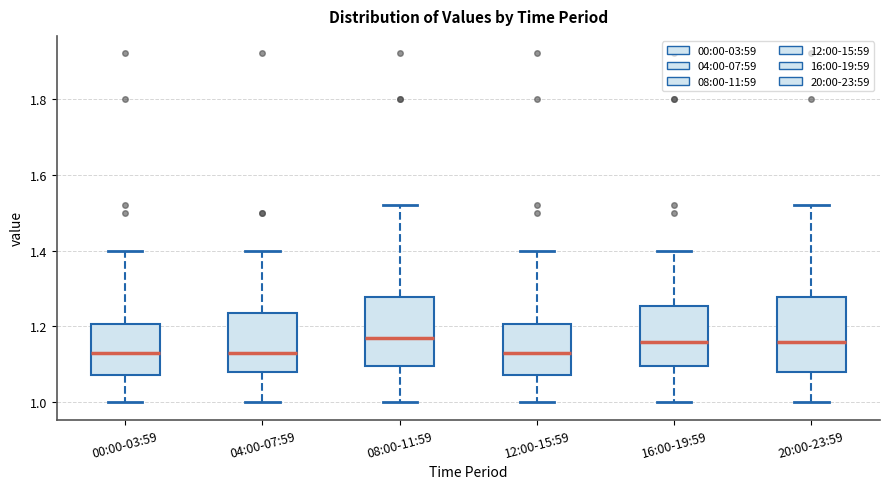

Where does the median line of the box for 16:00-19:59 sit on the y-axis? The values are not printed on the chart, so give them approximately, as read against the axis.

1.16